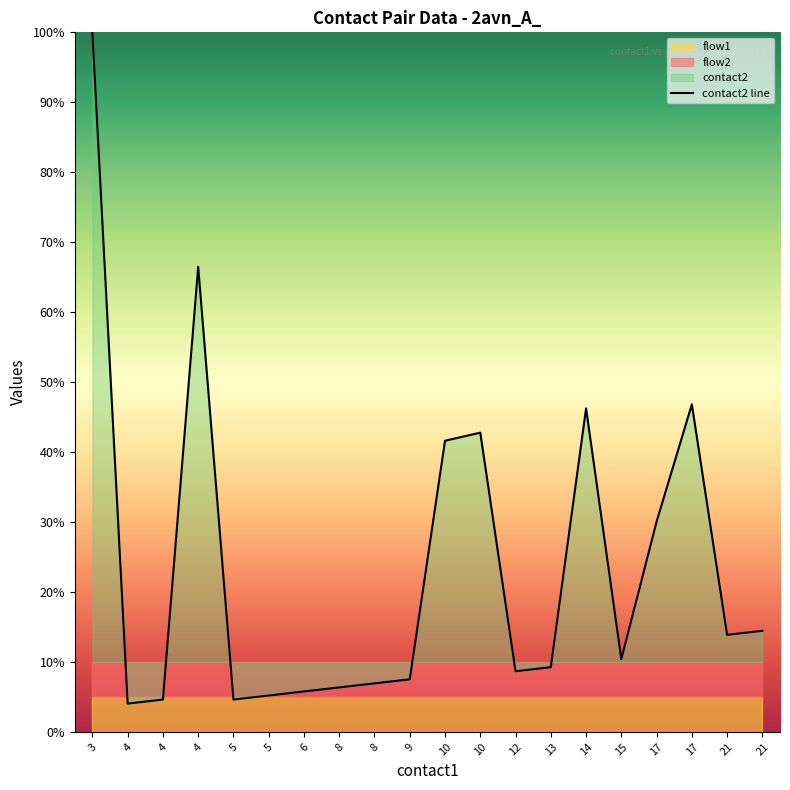

Reading left to right, extract all data points from this chart.

3=100.0	4=4.0	4=4.6	4=66.5	5=4.6	5=5.2	6=5.8	8=6.4	8=6.9	9=7.5	10=41.6	10=42.8	12=8.7	13=9.2	14=46.2	15=10.4	17=30.1	17=46.8	21=13.9	21=14.5